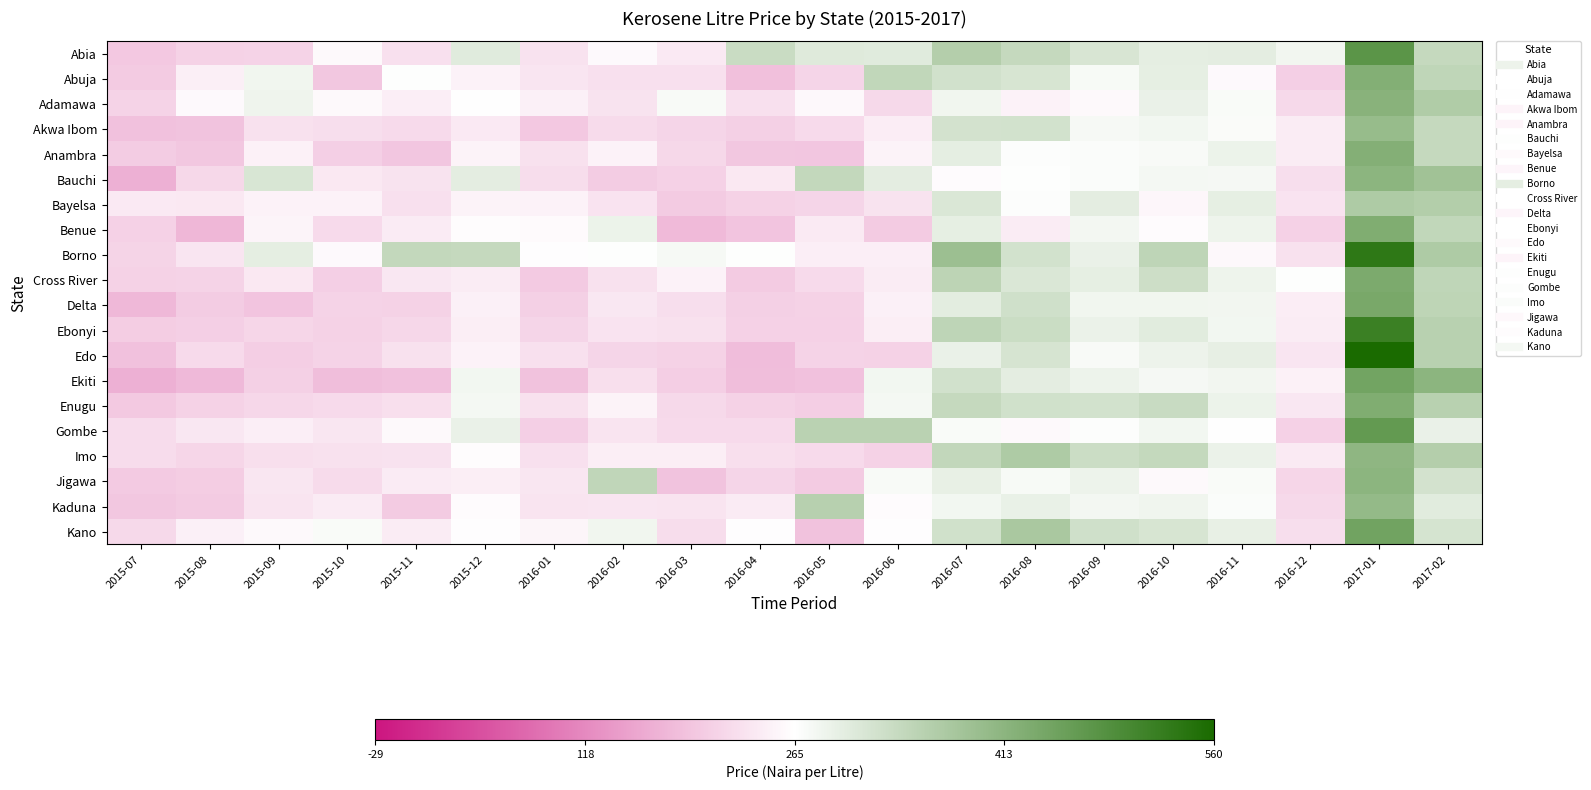

At which category is the sum across all series the highest?

2017-01